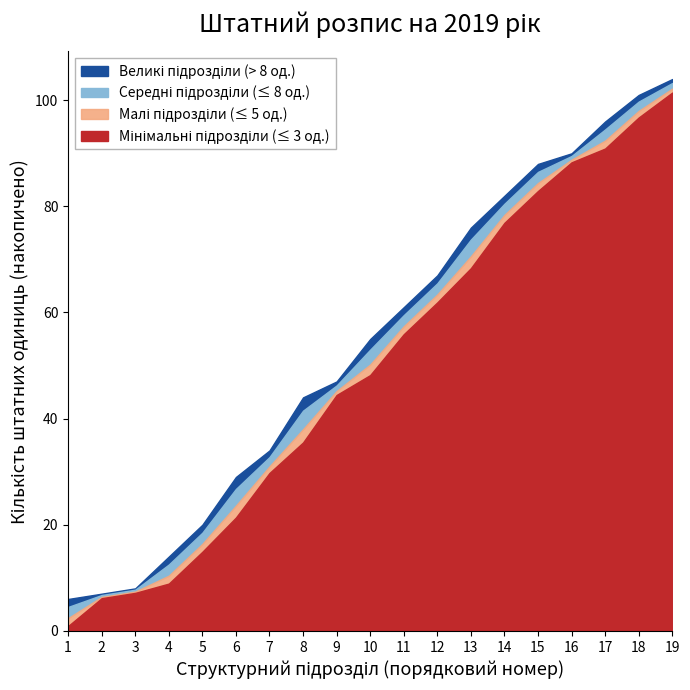

True or false: cumulative has a value of 76 at 13.

True